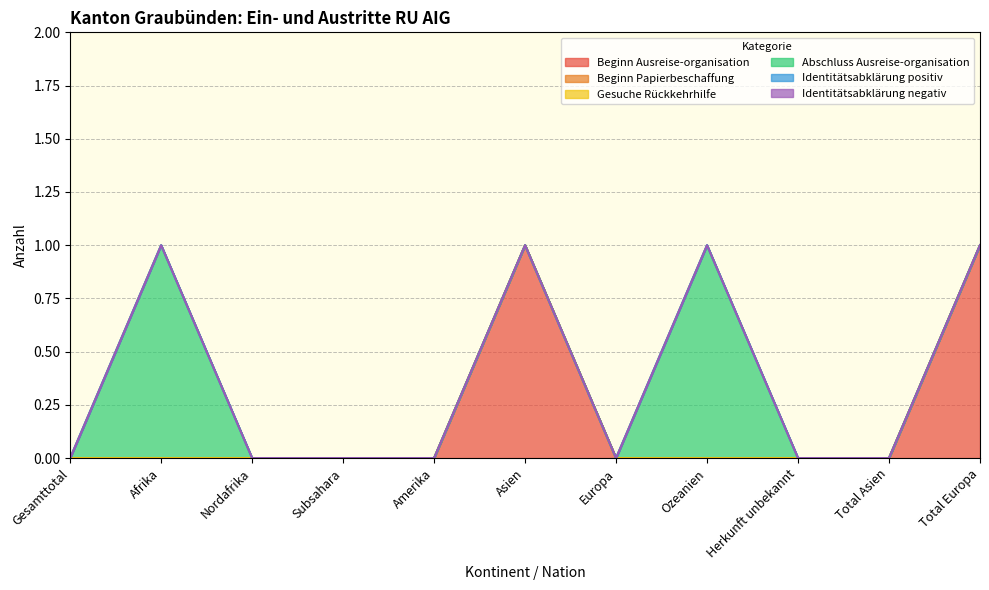

How many lines are shown in the chart?

6